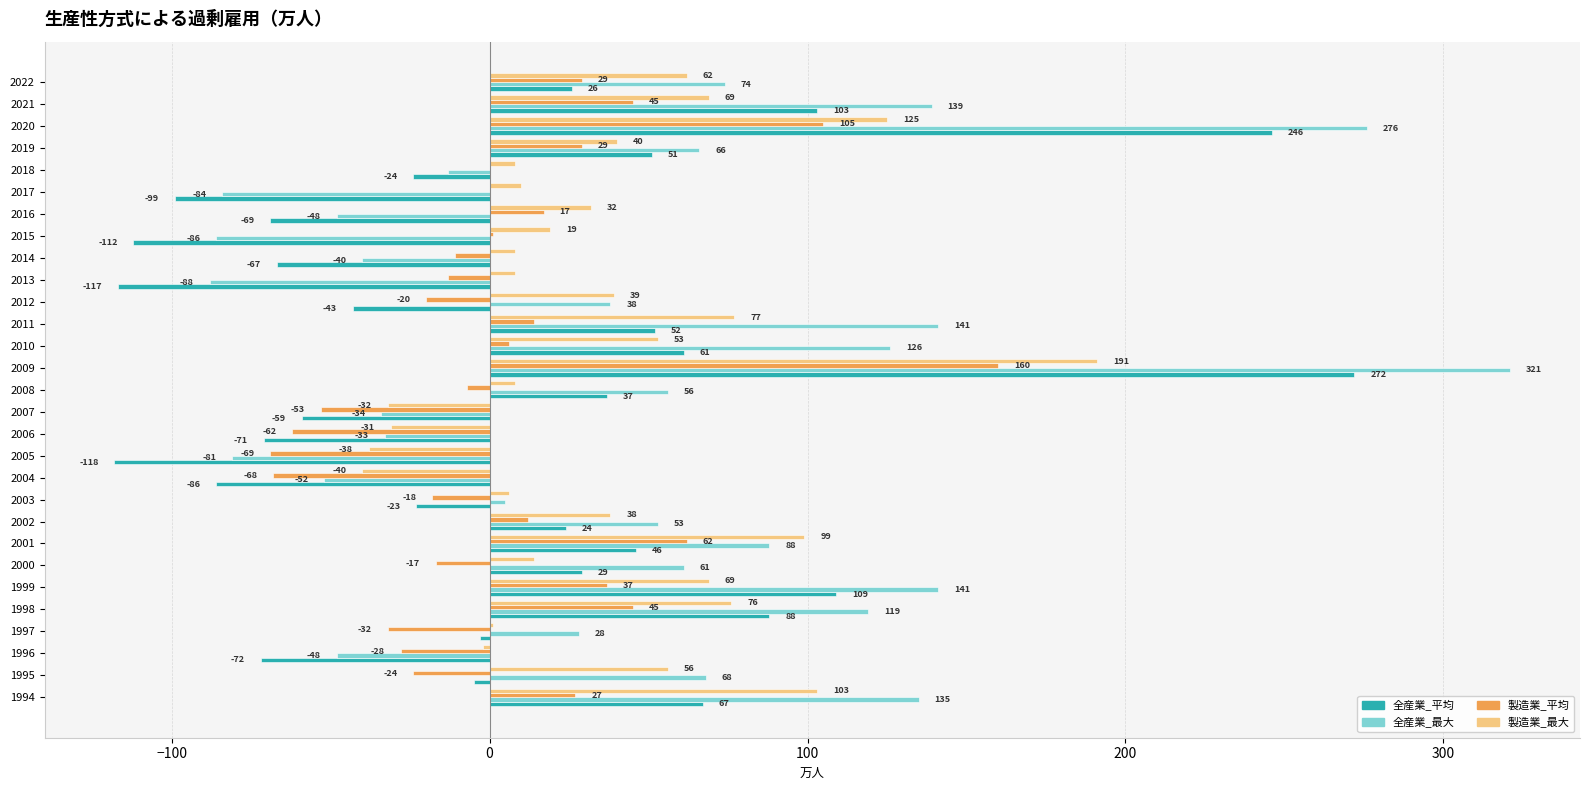

What is the sum of all 製造業_最大 values?

1068